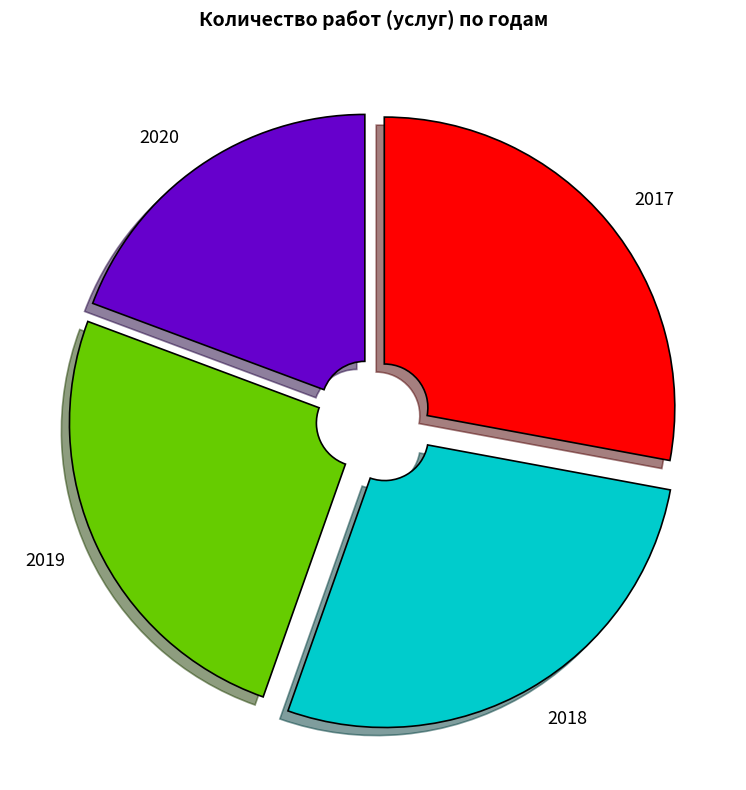

Which slice is the smallest?

2020